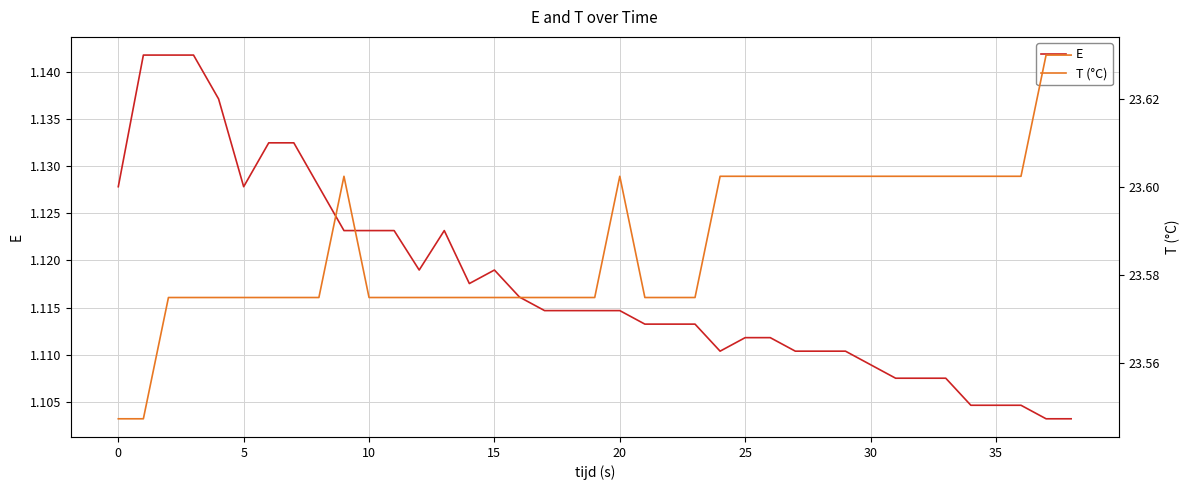

How many interior local valleys does the E series have?

4